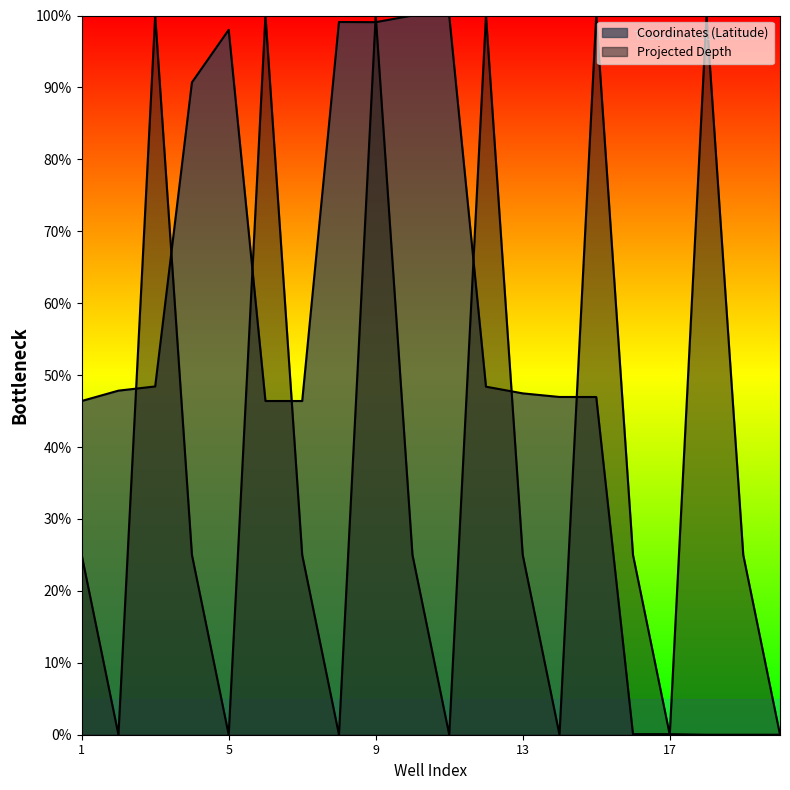

Rank the series by their maximum value, from highest to lowest.

Projected Depth, Coordinates (Latitude)